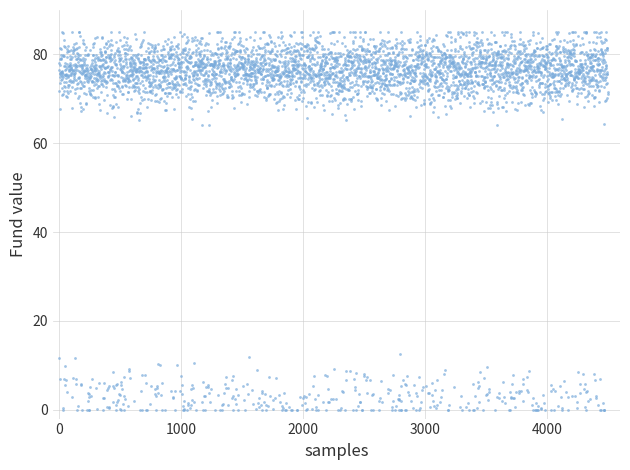

What is the range of Y values (max minus min)?

85.0